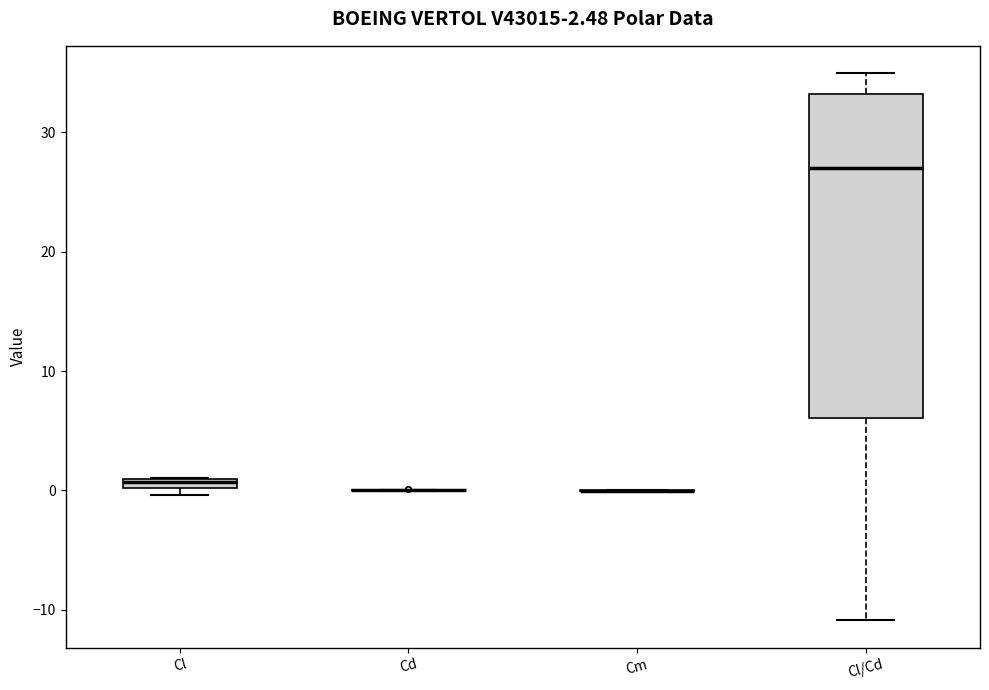

Which box is the tallest, from its lower edge to its upper edge?

Cl/Cd